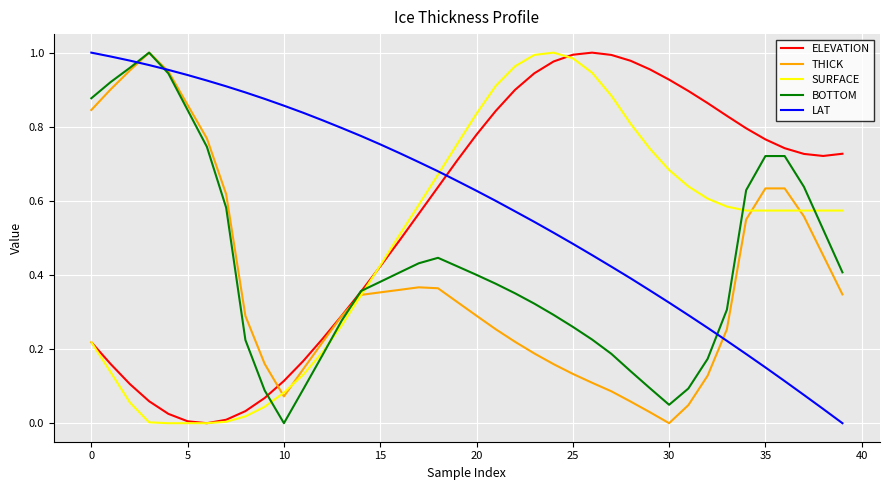

Which series has the largest total across all categories?

LAT